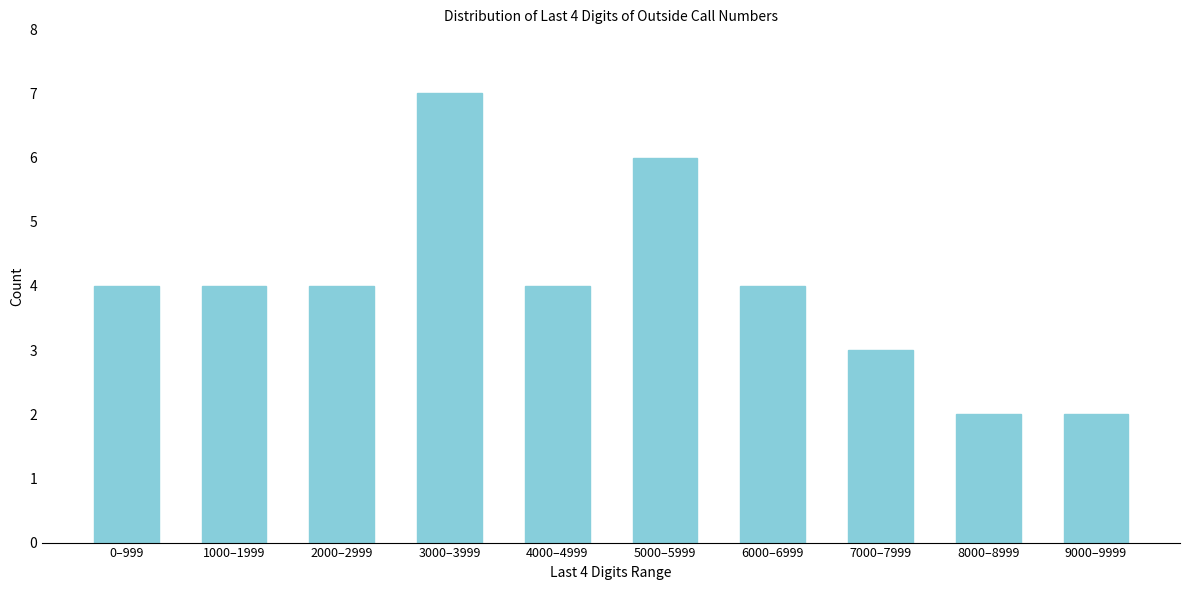

Reading left to right, what are all the values shown in this chart?

4	4	4	7	4	6	4	3	2	2